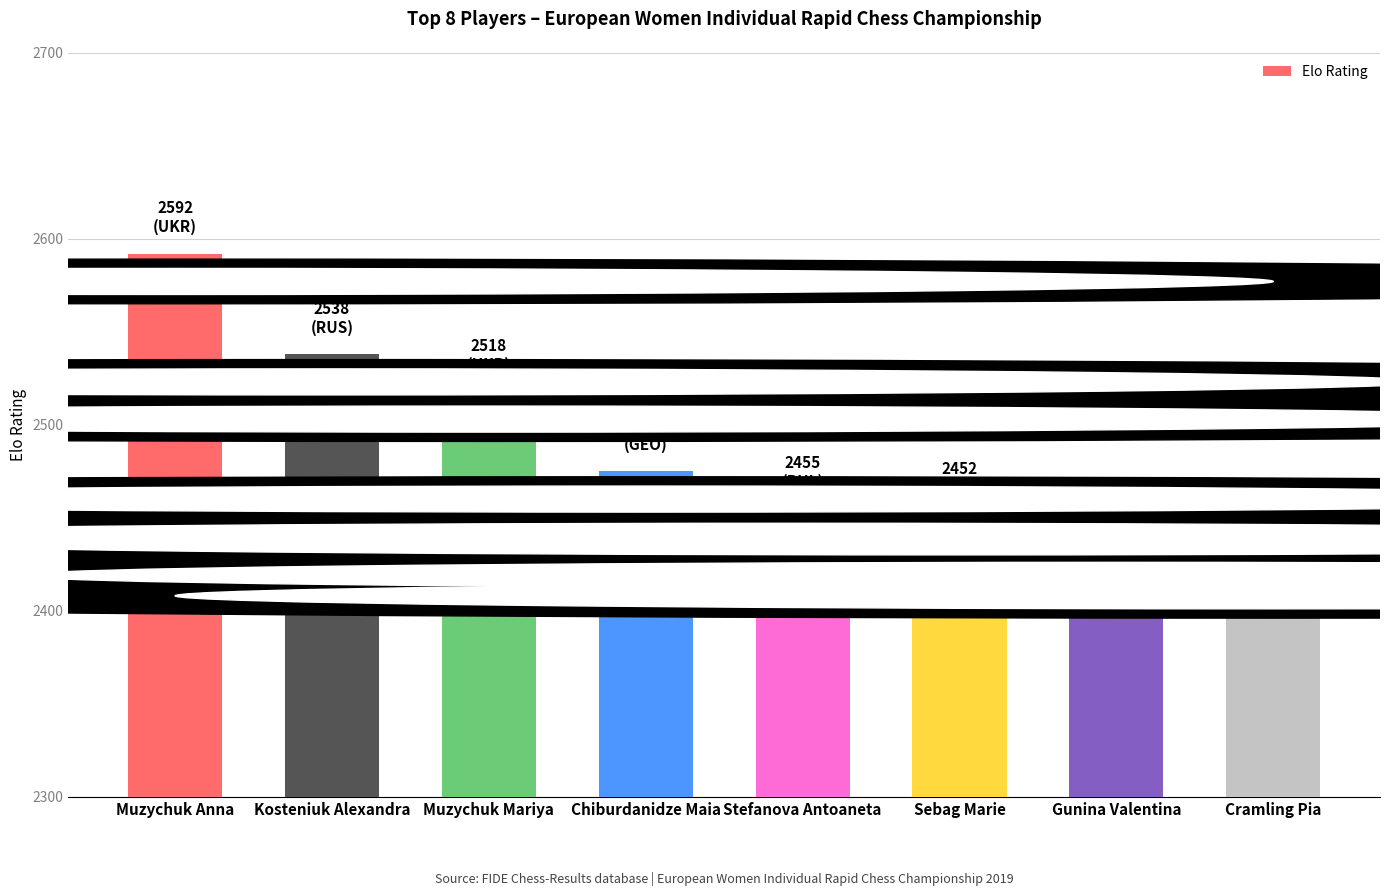

What is the label of the 5th bar from the right?

Chiburdanidze Maia